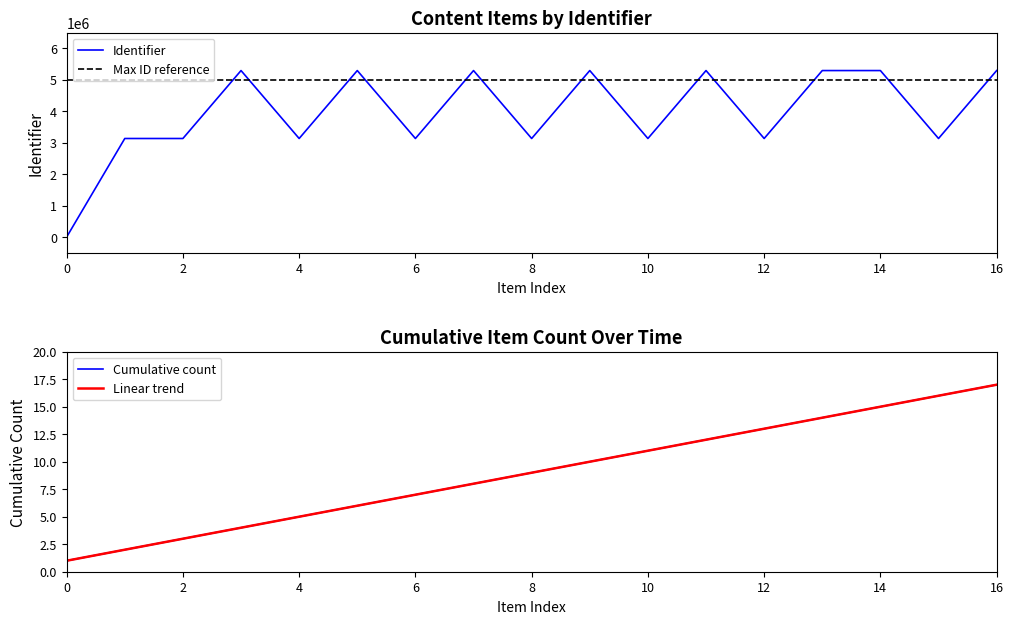

At which category is the sum across all series the highest?

16